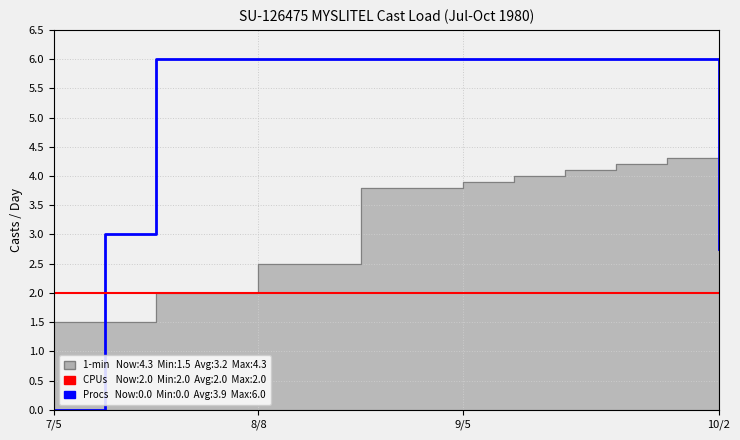

What is the sum of all Procs values?

71.8